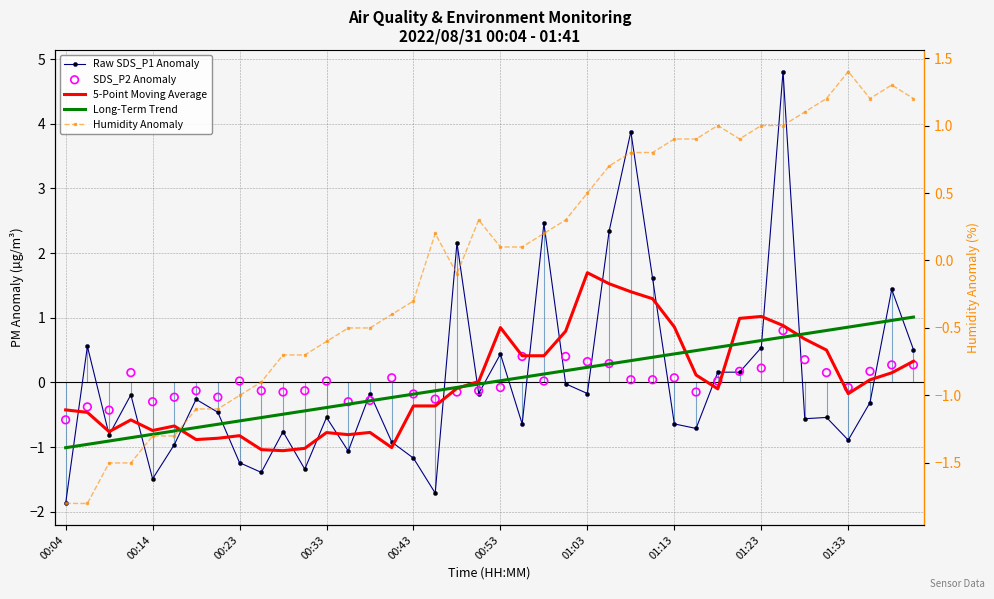

Which series contains the highest Y value?

Raw SDS_P1 Anomaly